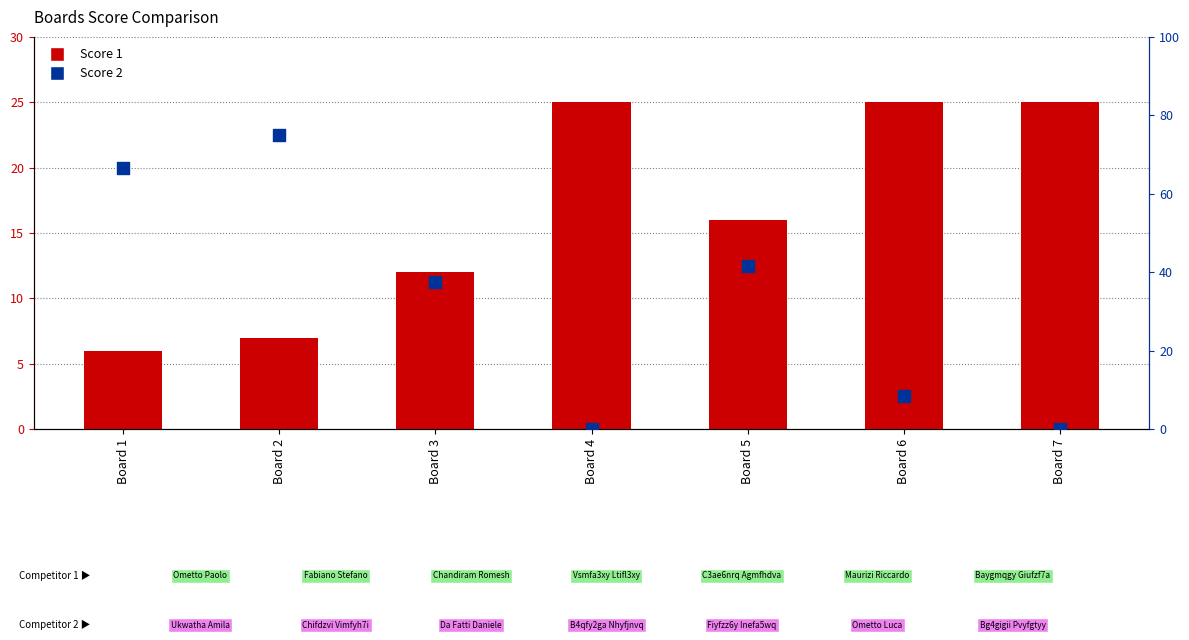

Which series has the largest Y range (max minus min)?

Score 2